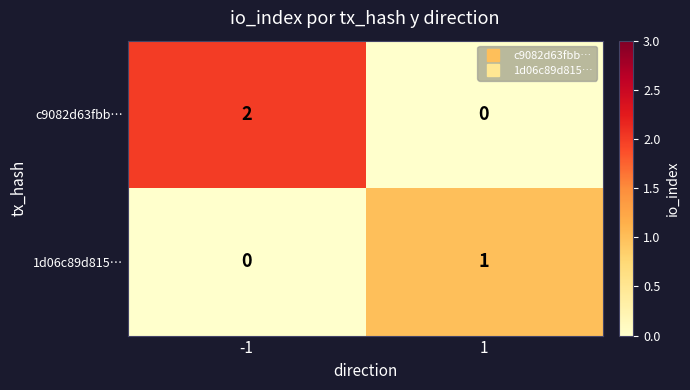

List the series in order of their overall mean, highest first.

c9082d63fbb…, 1d06c89d815…